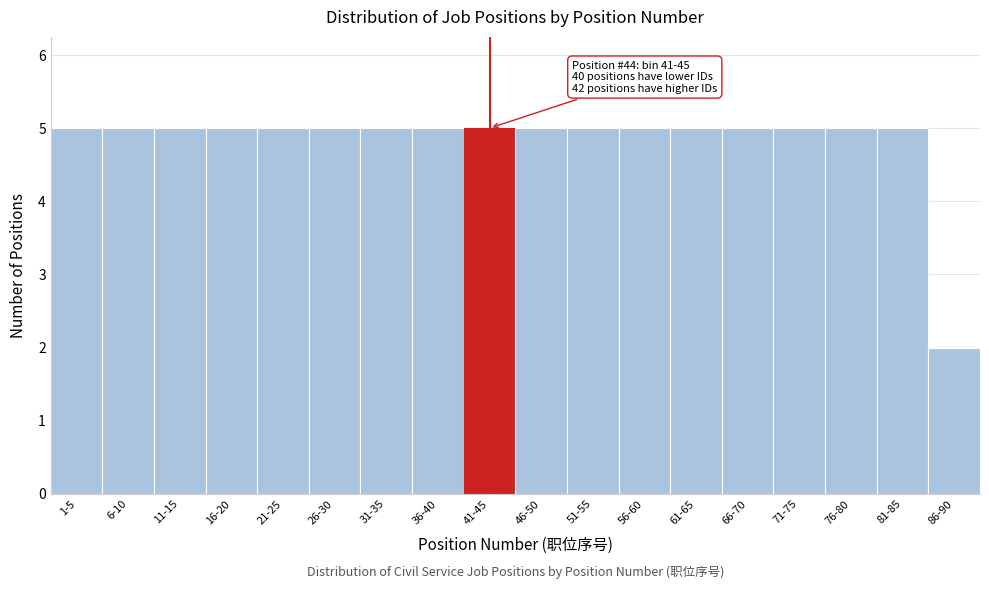

Reading left to right, what are all the values shown in this chart?

1-5=5	6-10=5	11-15=5	16-20=5	21-25=5	26-30=5	31-35=5	36-40=5	41-45=5	46-50=5	51-55=5	56-60=5	61-65=5	66-70=5	71-75=5	76-80=5	81-85=5	86-90=2